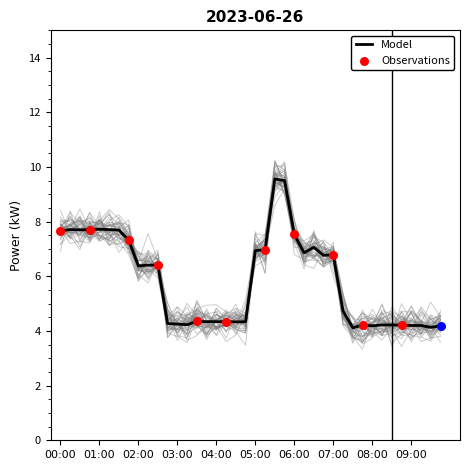

Where does the Model series first go above 6?

00:00